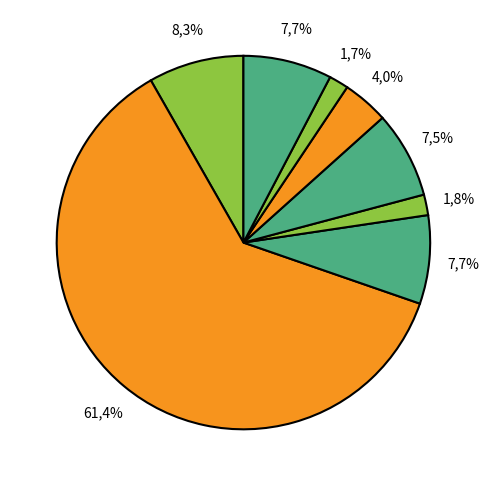

To the nearest percent, what is the difference between the largest and smallest slice percentages?

60%